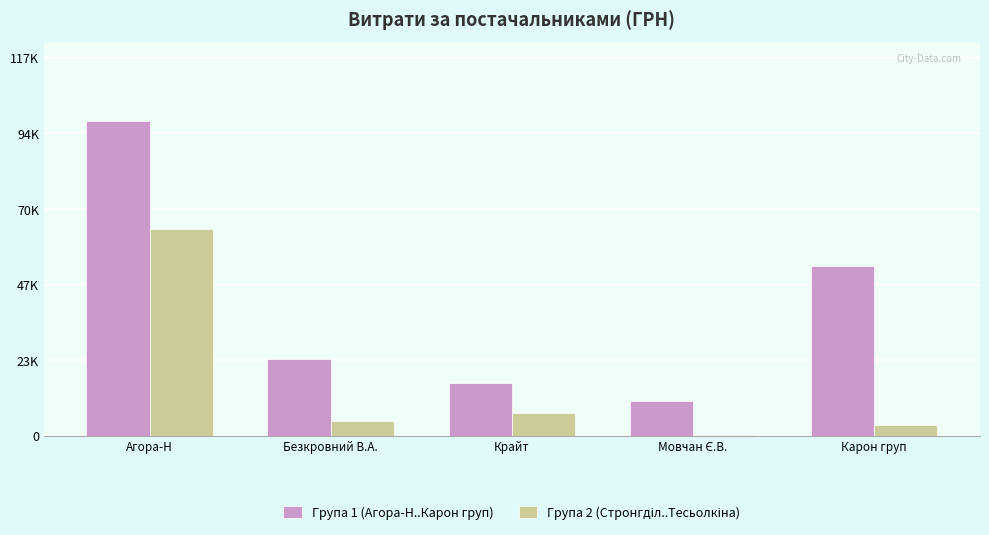

Between Безкровний В.А. and Карон груп, which series saw the biggest shift?

Група 1 (Агора-Н..Карон груп)